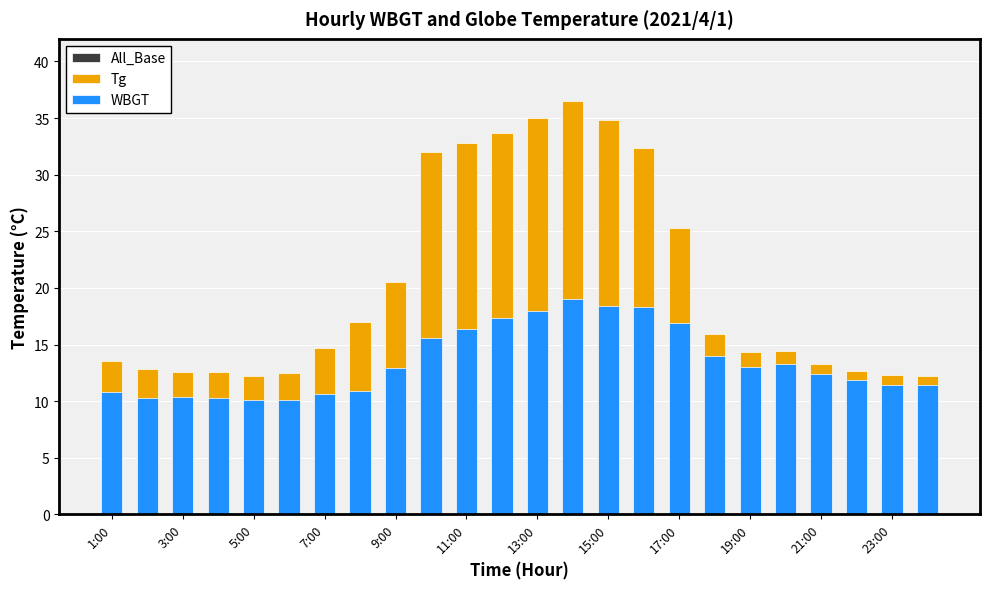

At how many categories does at least one series exceed 18?

9